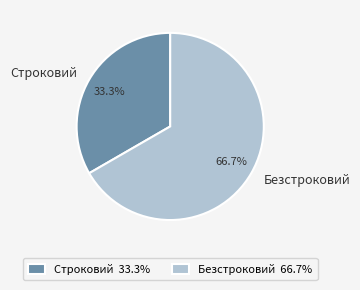

Between Строковий and Безстроковий, which is larger?

Безстроковий